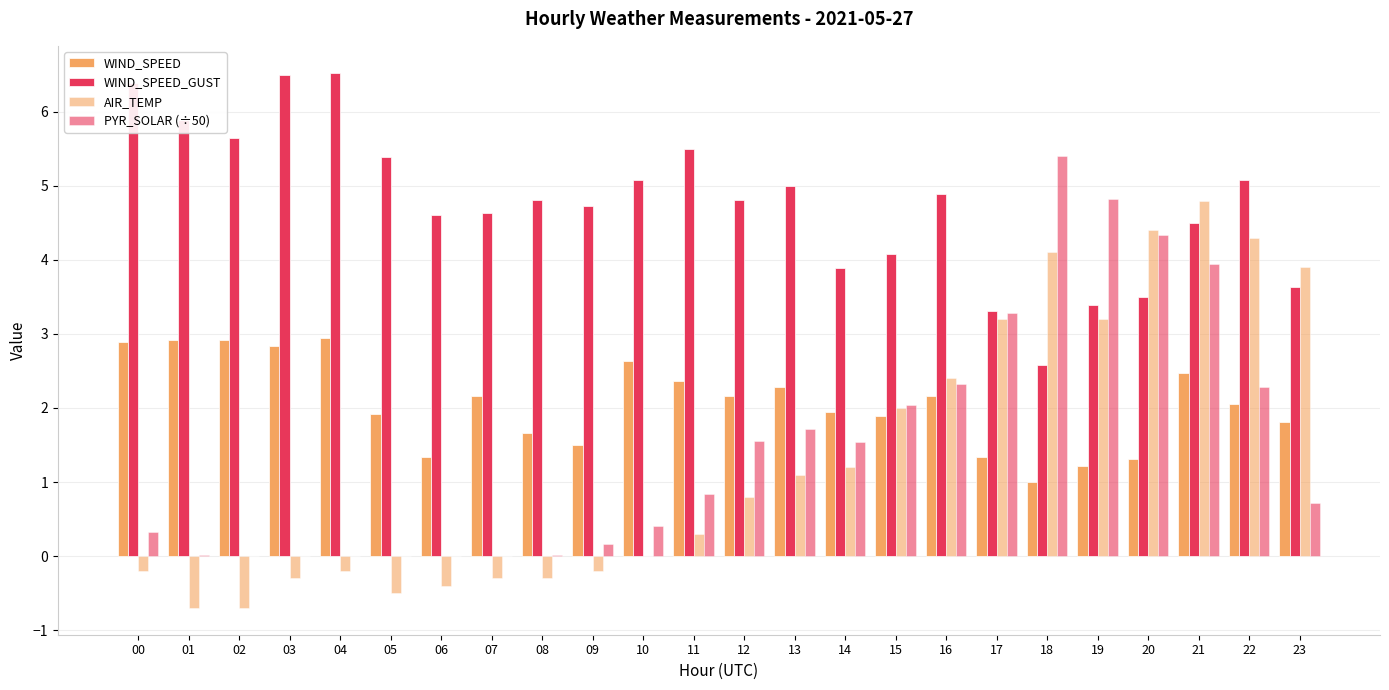

Which series has the largest total across all categories?

WIND_SPEED_GUST